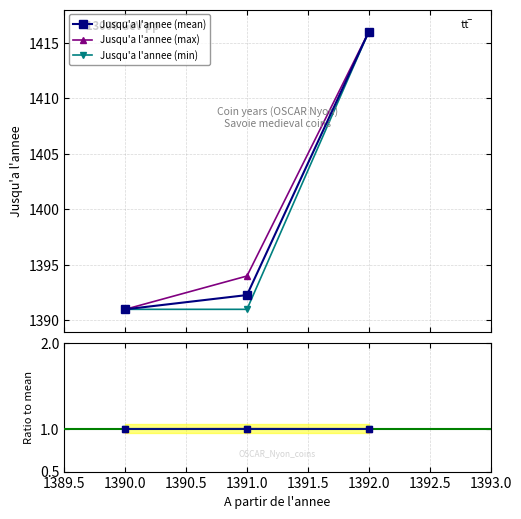

What is the value of the Jusqu'a l'annee (mean) point at the 1st from the left?

1391.0